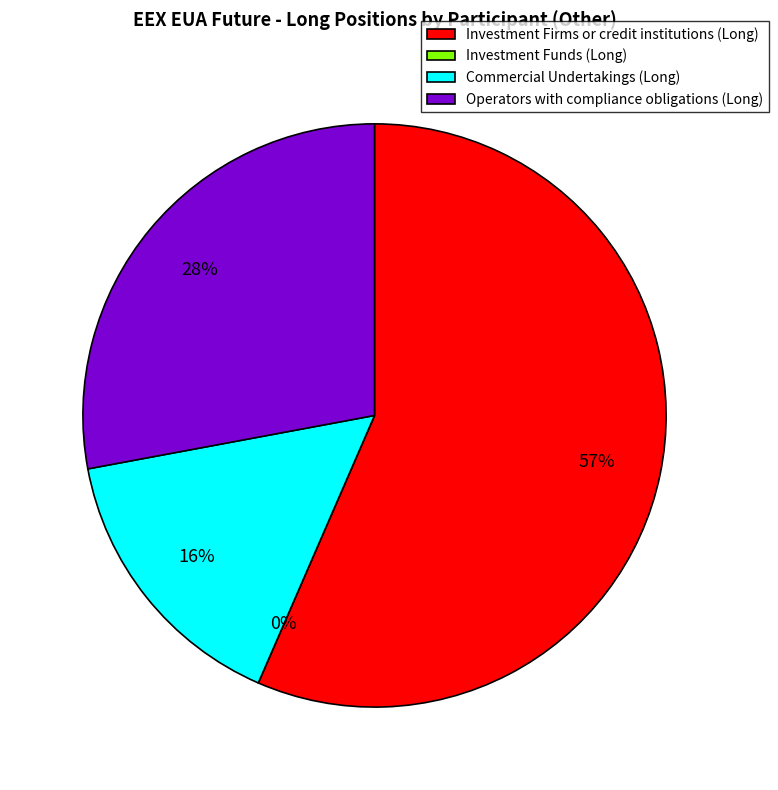

To the nearest percent, what is the difference between the Operators with compliance obligations (Long) and Investment Firms or credit institutions (Long) slice percentages?

29%